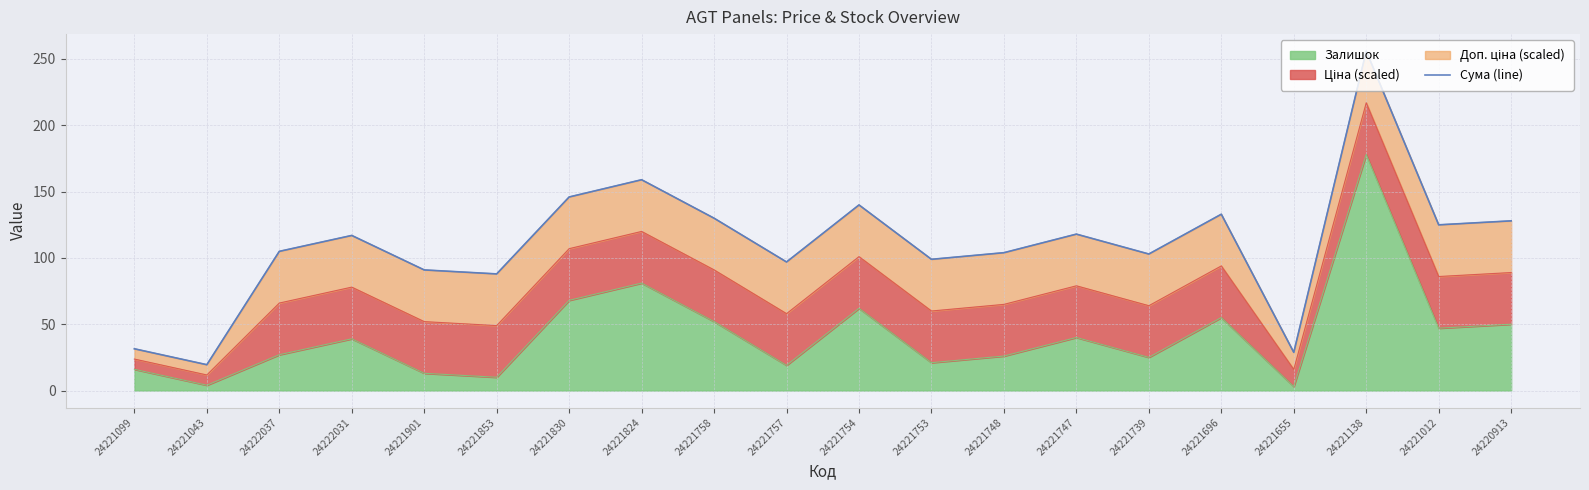

What is the label of the 18th point from the right?

24222037